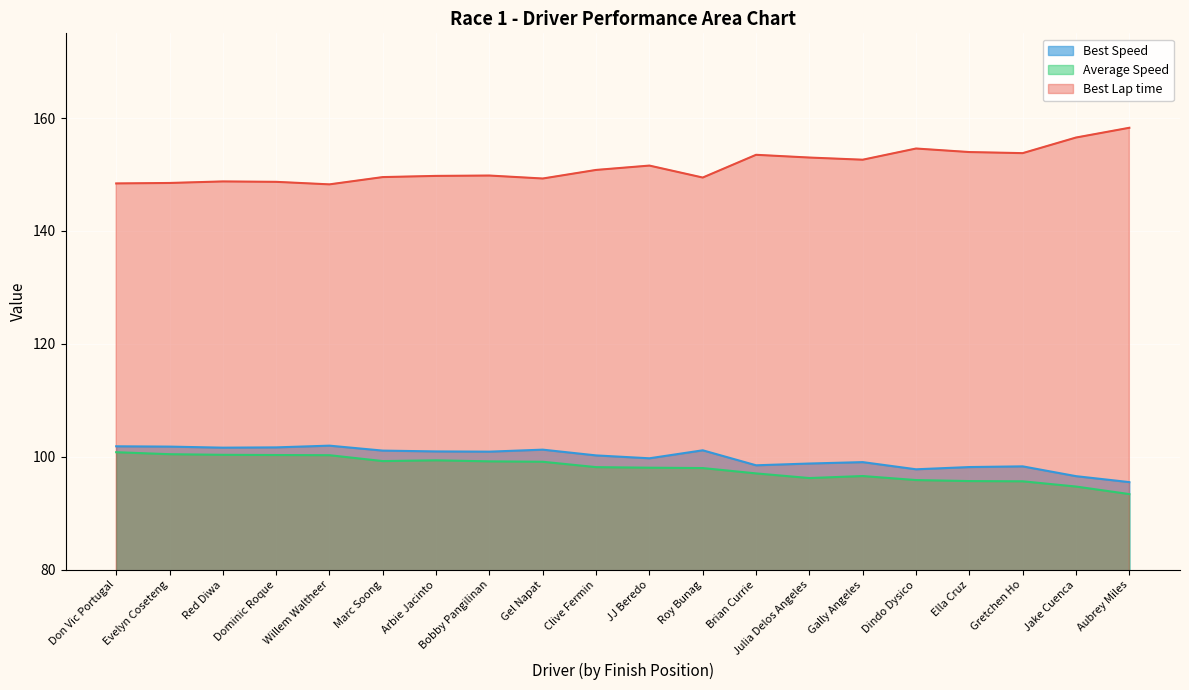

What is the difference between the maximum and second lowest values in the Best Lap time series?

9.9